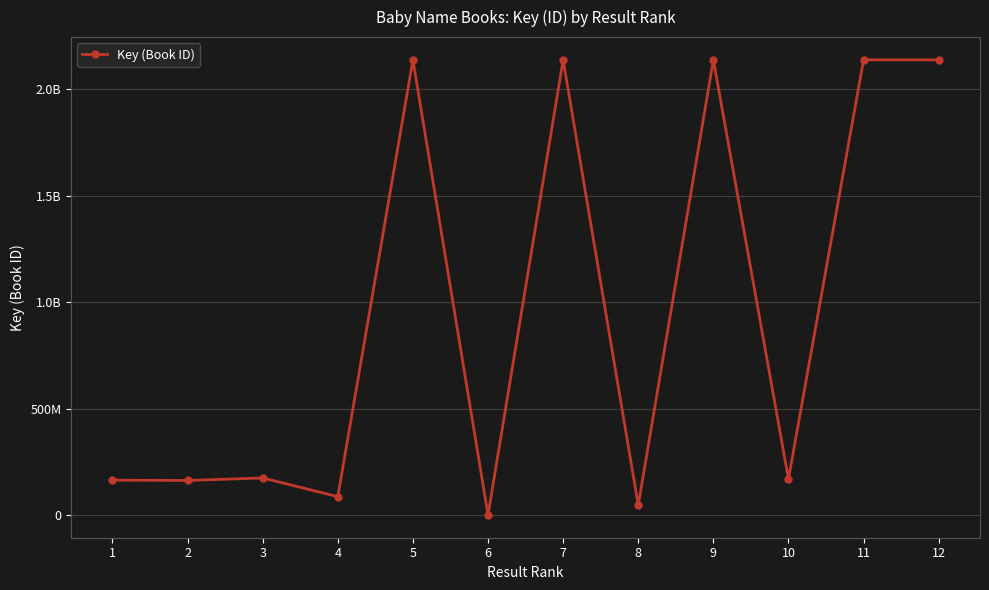

Reading right to left, transcribe all the data shown in this chart.

12=2137652771	11=2137713865	10=169093546	9=2137660833	8=46047743	7=2137701659	6=1649	5=2137689576	4=86093222	3=173876420	2=161981550	1=163571447